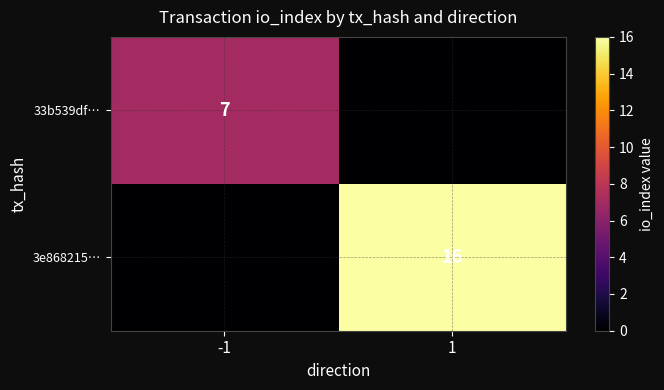

Count the number of categories in the chart.

2